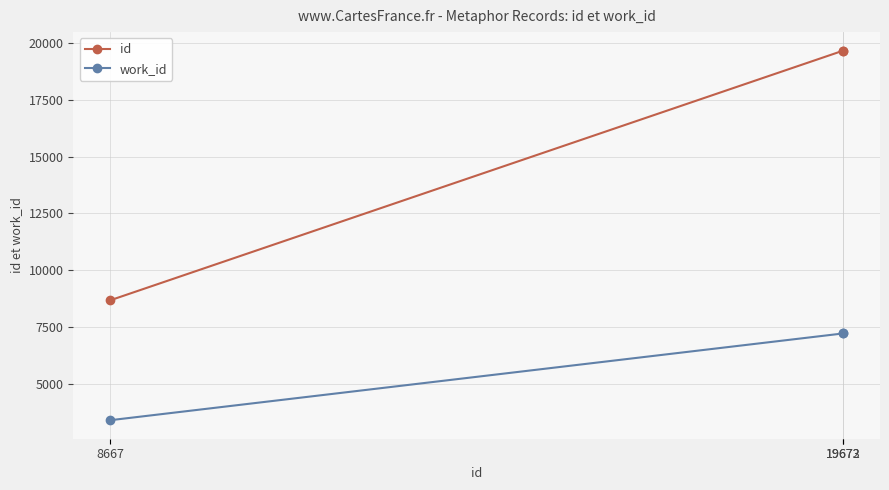

Count the number of data series in this chart.

2